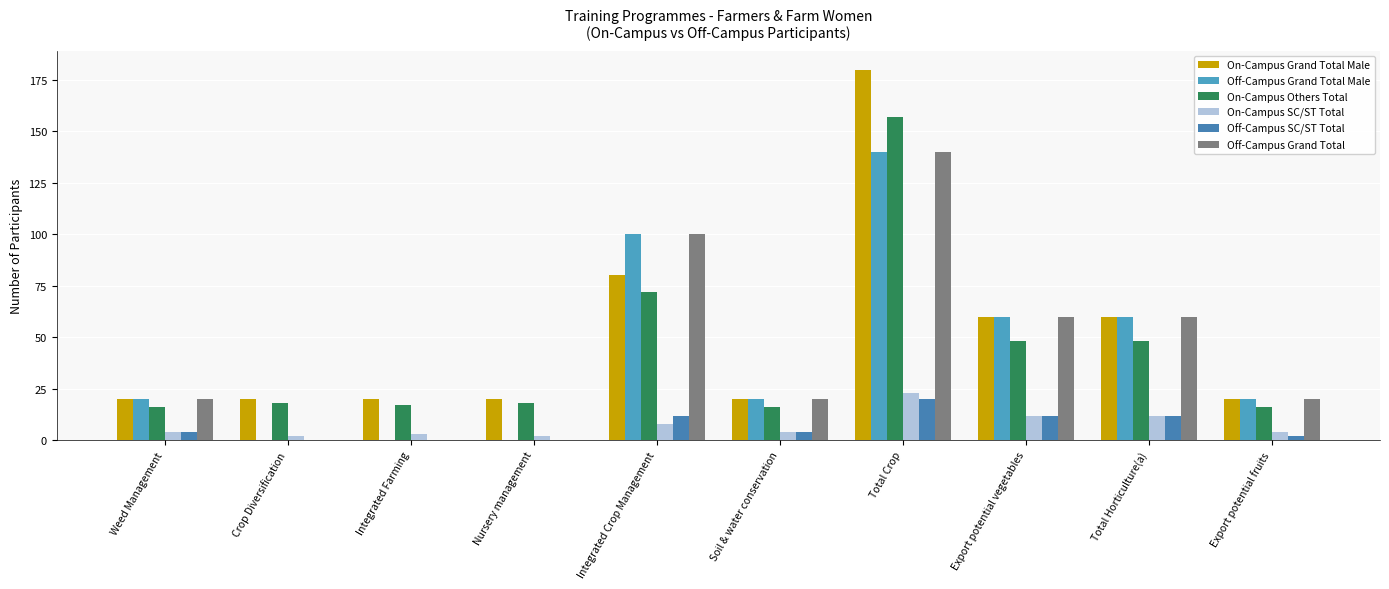

What is the approximate value of On-Campus Others Total at Export potential fruits, to the nearest 10?

20